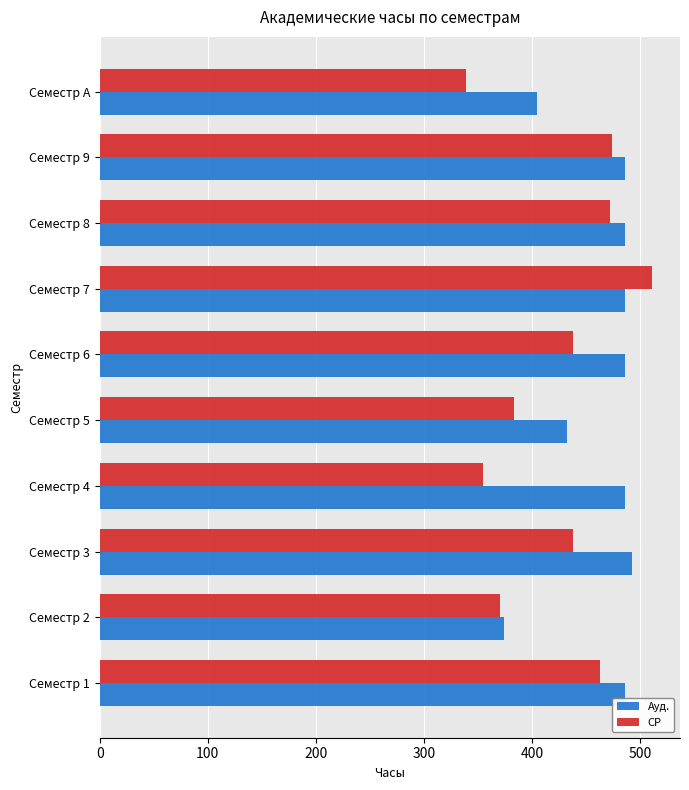

At how many categories does at least one series exceed 507?

1